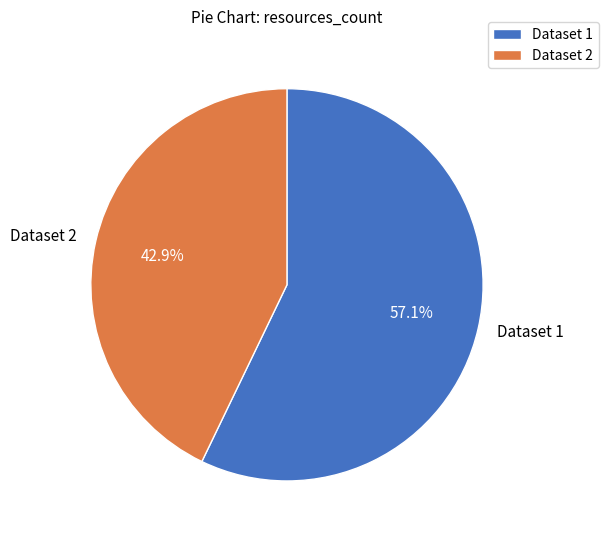

What is the smallest slice in the pie chart?

Dataset 2